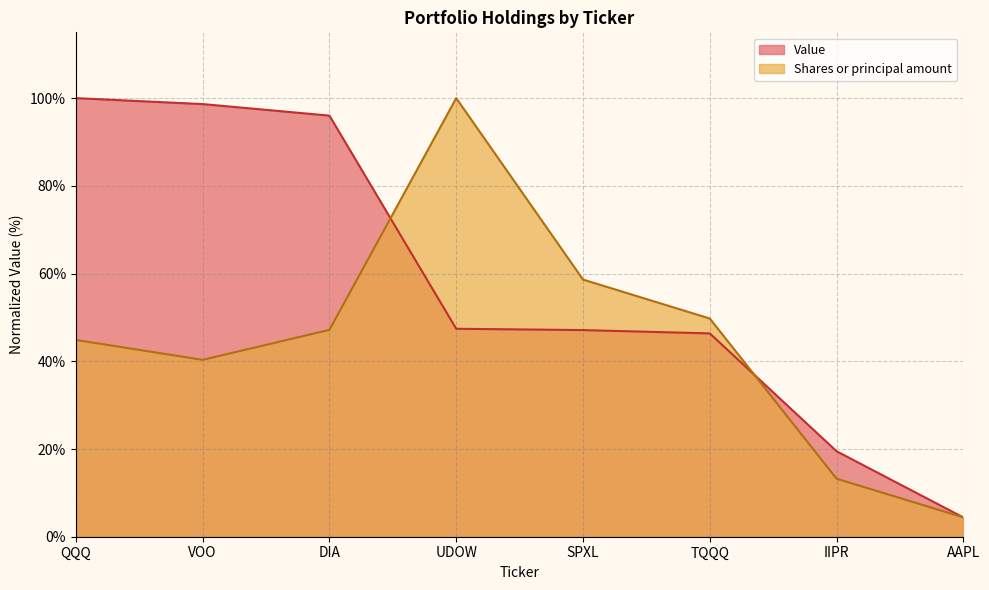

What is the minimum value shown in the chart?

4.4